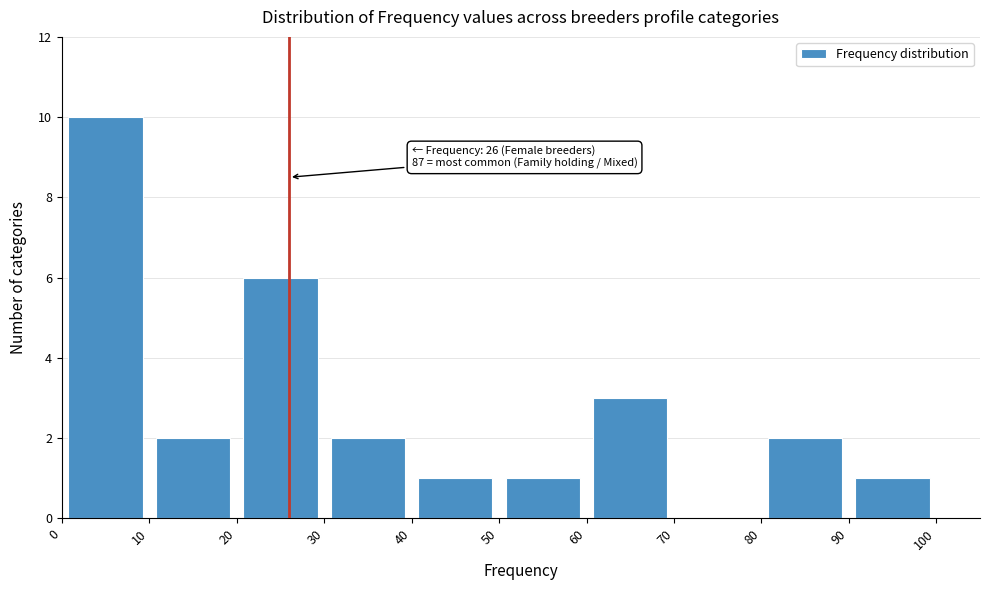

Over which range of the x-axis is the bar tallest?

0 to 10